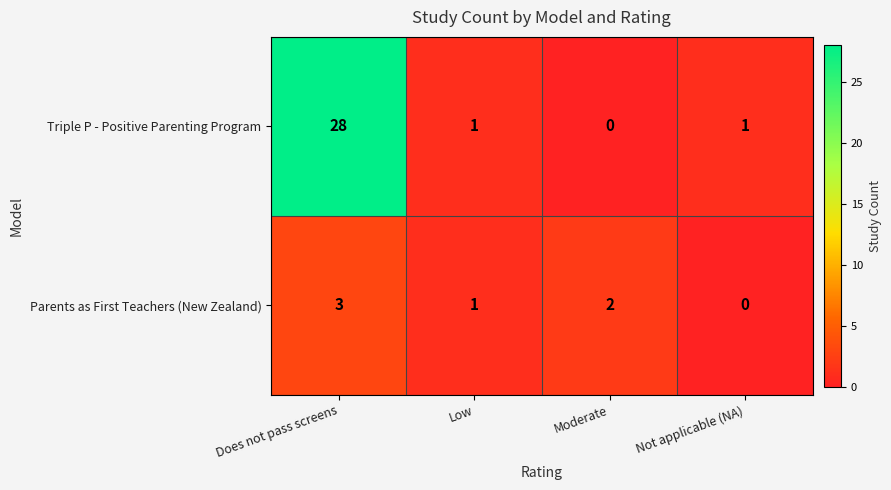

Is it true that Triple P - Positive Parenting Program equals 18 at Moderate?

False